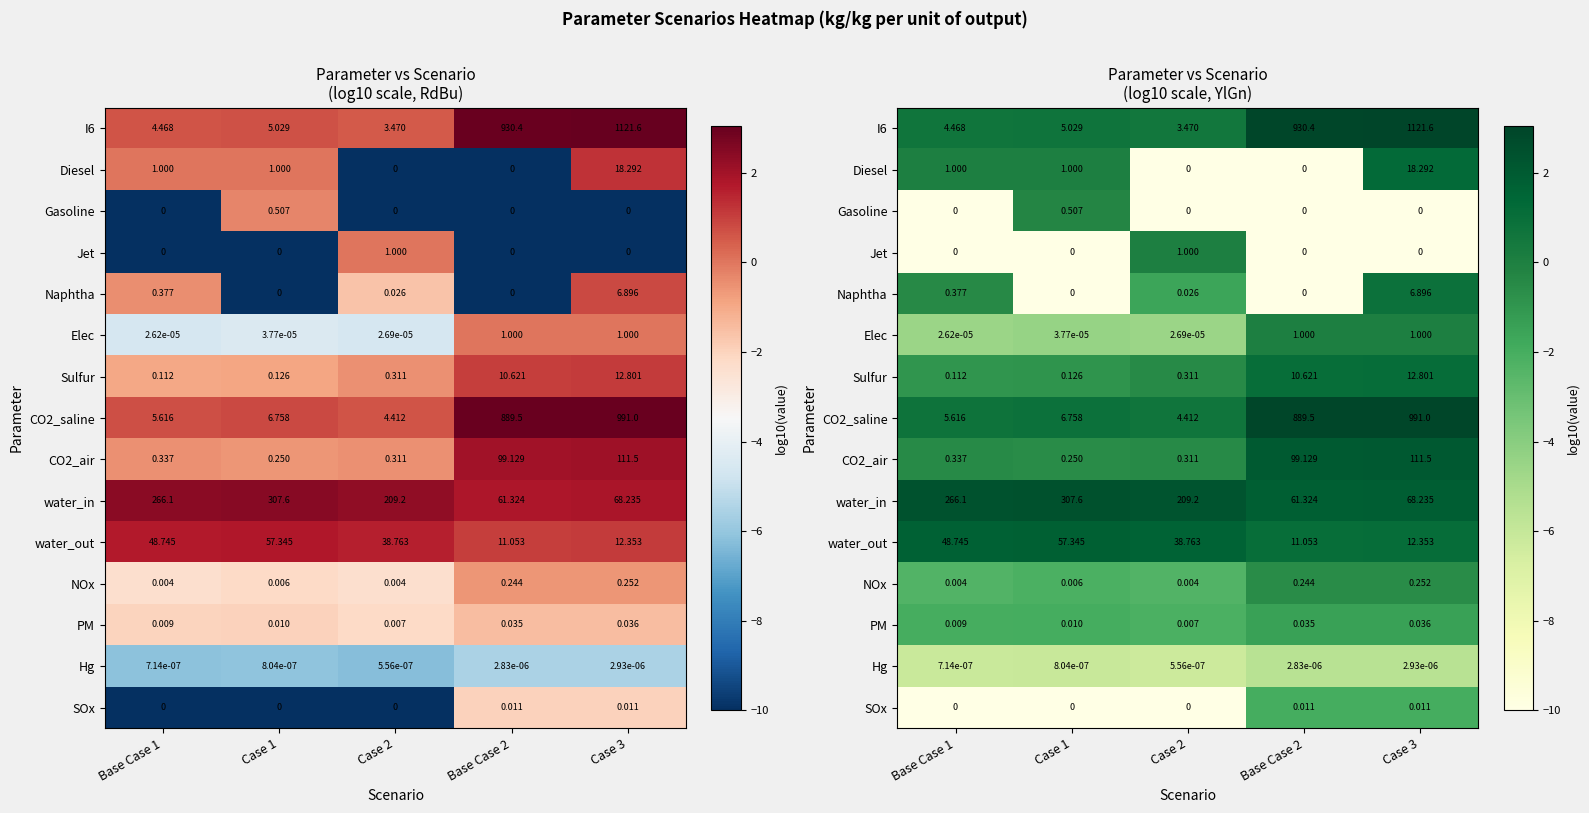

How many values in Jet are above zero?

1